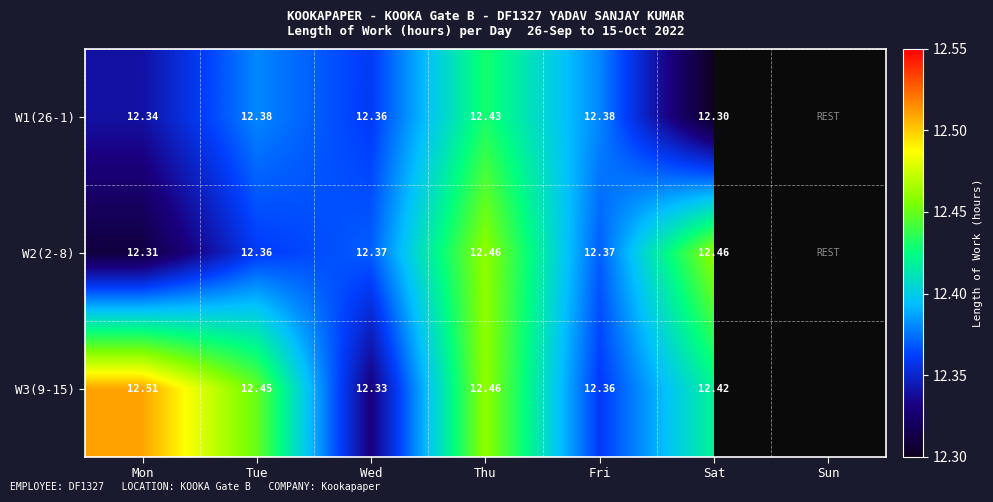

What is the lowest value of the W3(9-15) series?

12.3